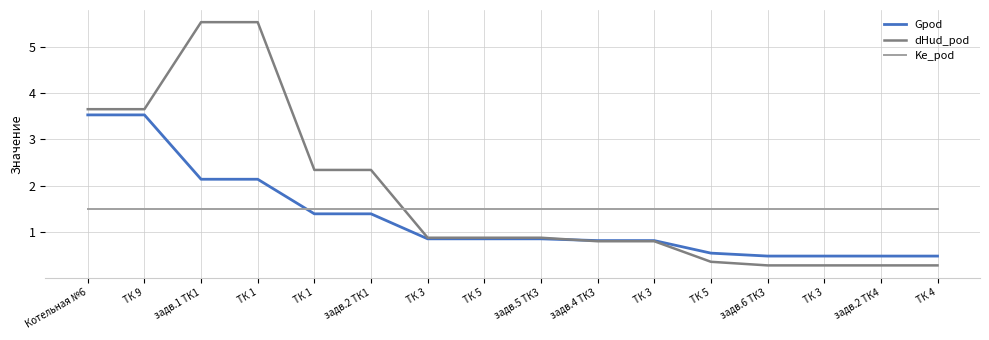

Does the chart have visible grid lines?

Yes